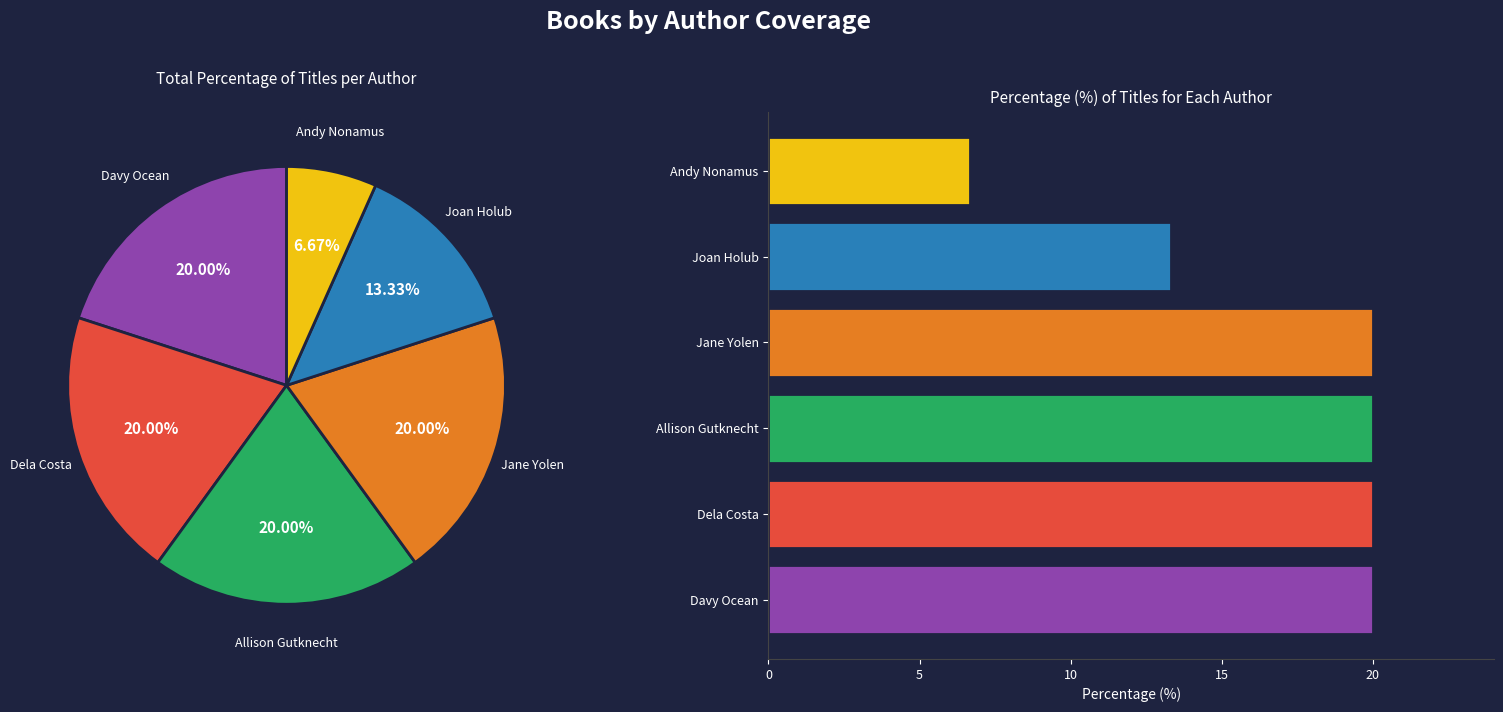

To the nearest percent, what percentage of the pie is Joan Holub?

13%